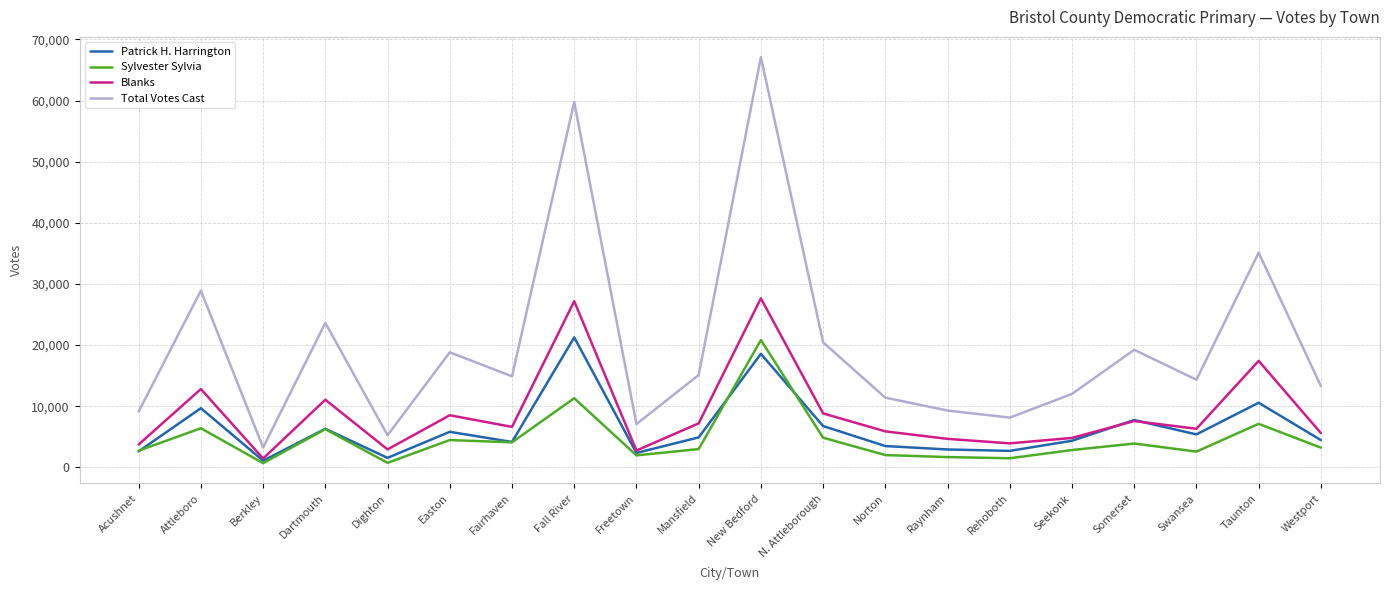

True or false: Blanks and Total Votes Cast cross at least once.

False